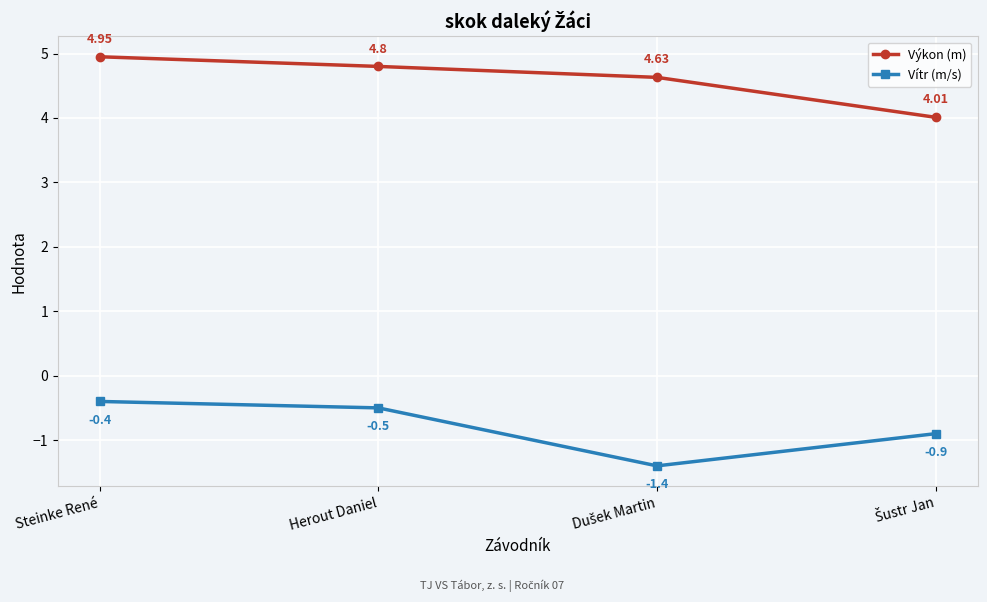

What is the label of the 3rd point from the right?

Herout Daniel